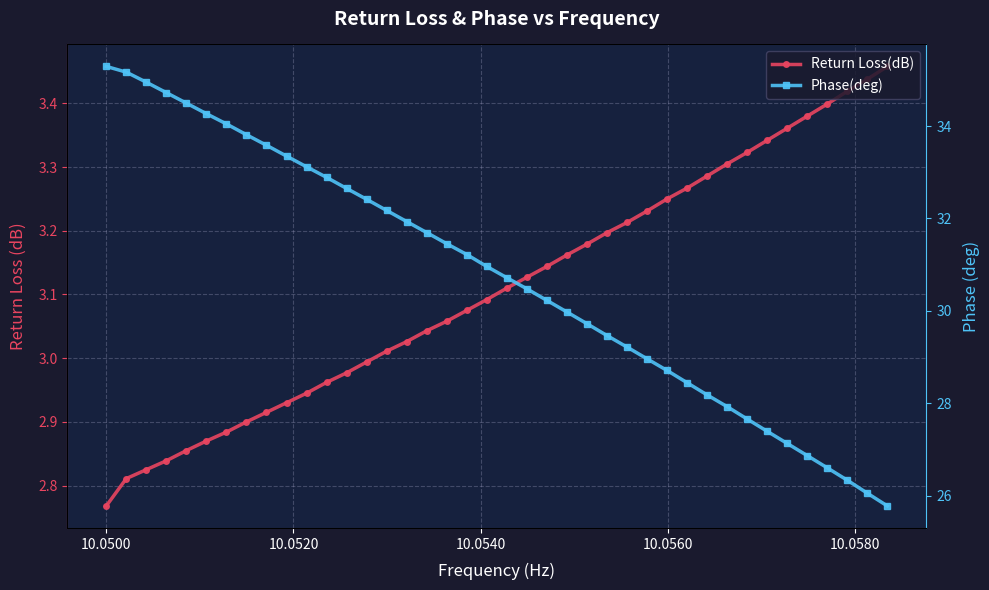

At how many categories does at least one series exceed 31?

19